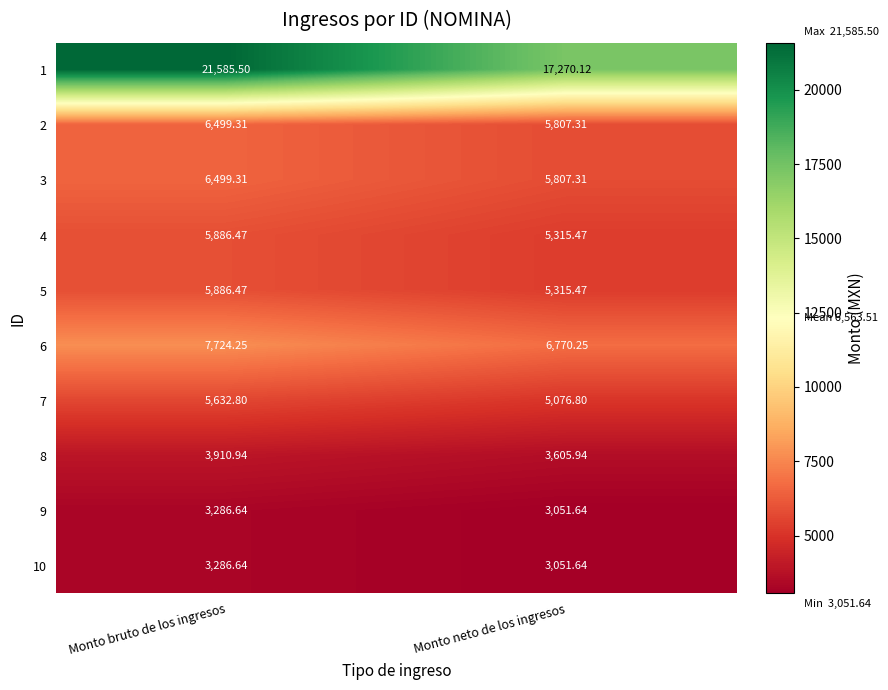

Where does the 1 series first go above 21585?

Monto bruto de los ingresos